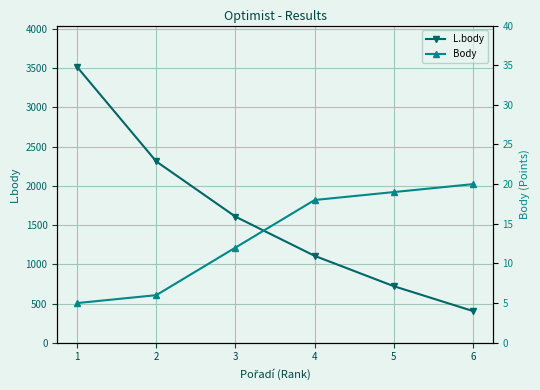

Is it true that Body equals 20 at 6?

True